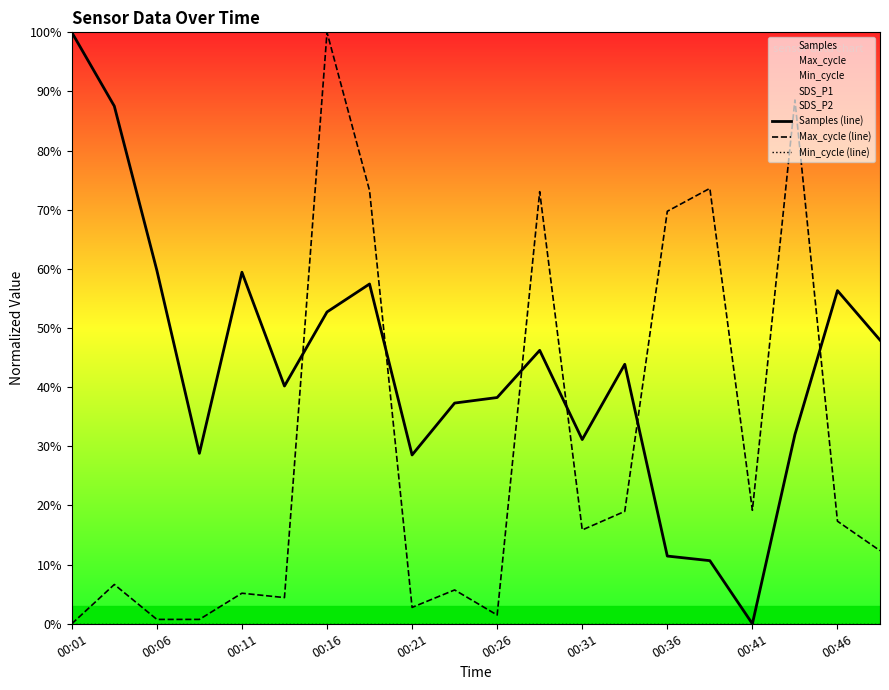

Does the chart display data point markers on the line(s)?

No